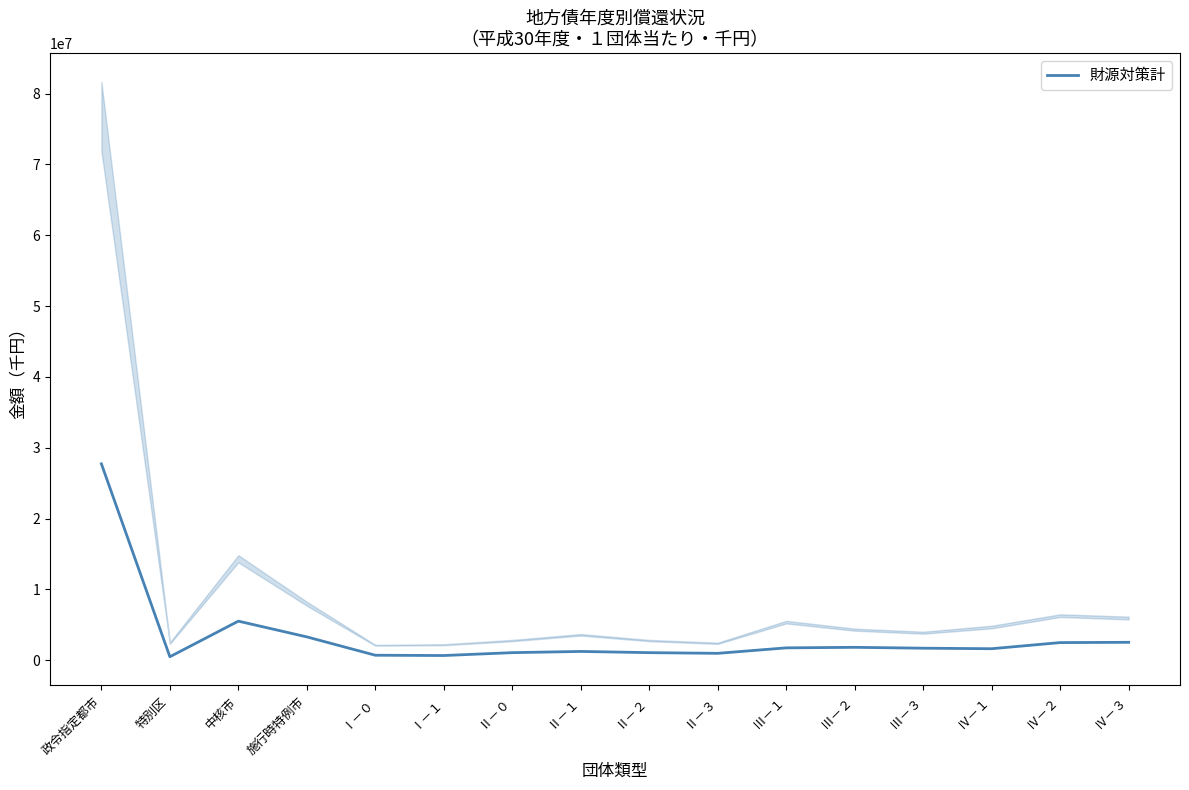

Where does the data first go above 1689210?

政令指定都市